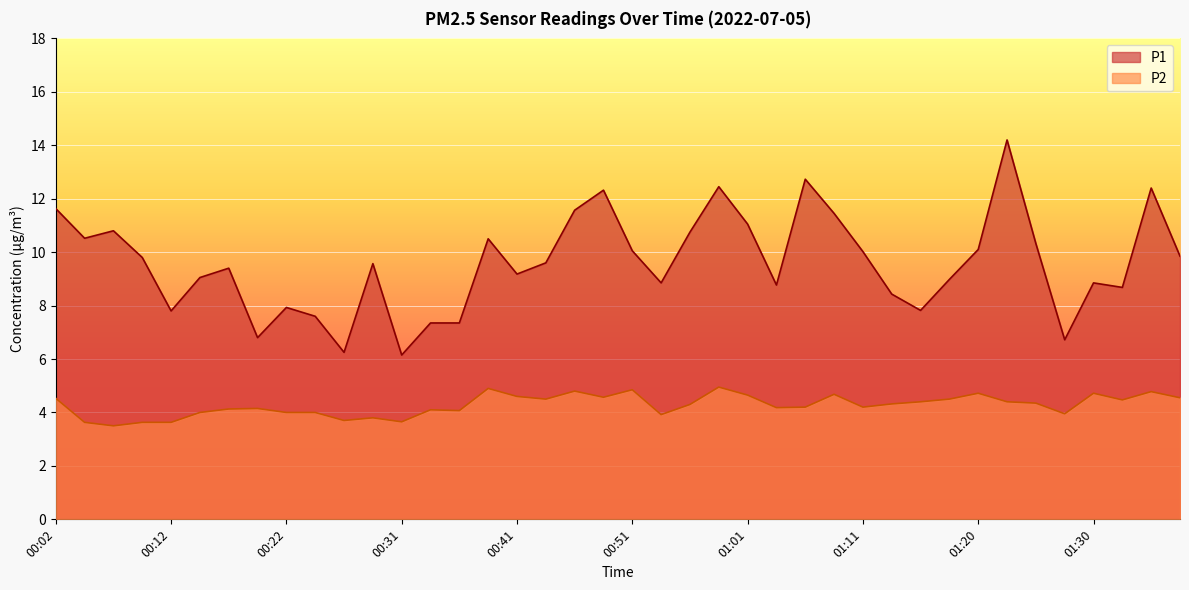

At which category does P2 reach its first local valley?

00:07